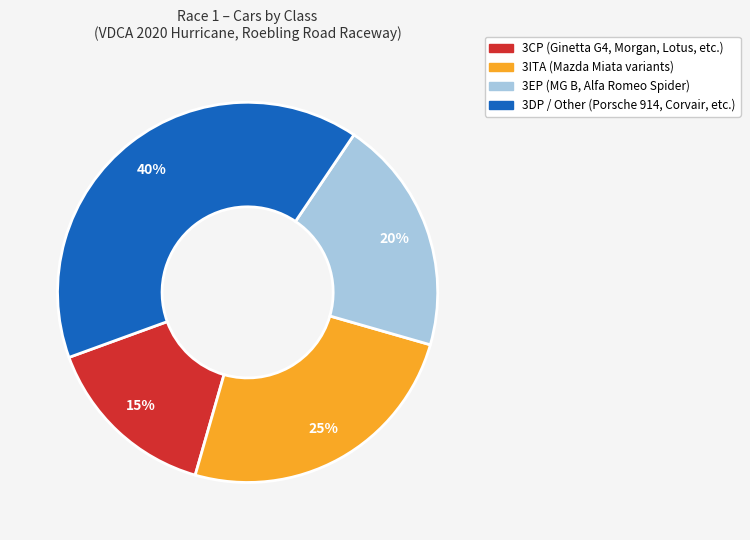

What is the largest slice in the pie chart?

3DP / Other